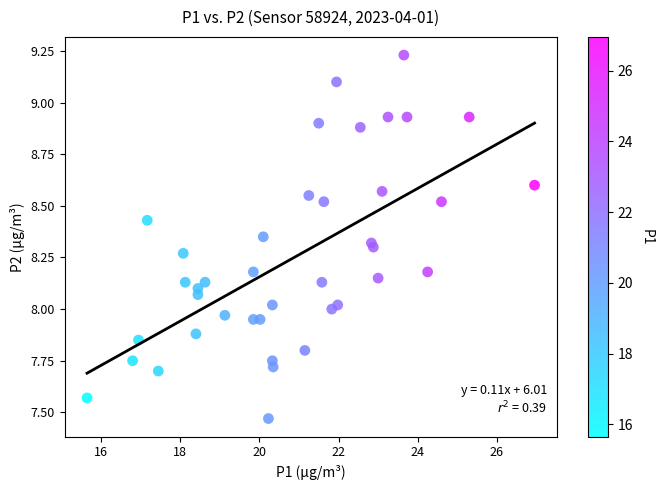

What is the range of Y values (max minus min)?

1.8